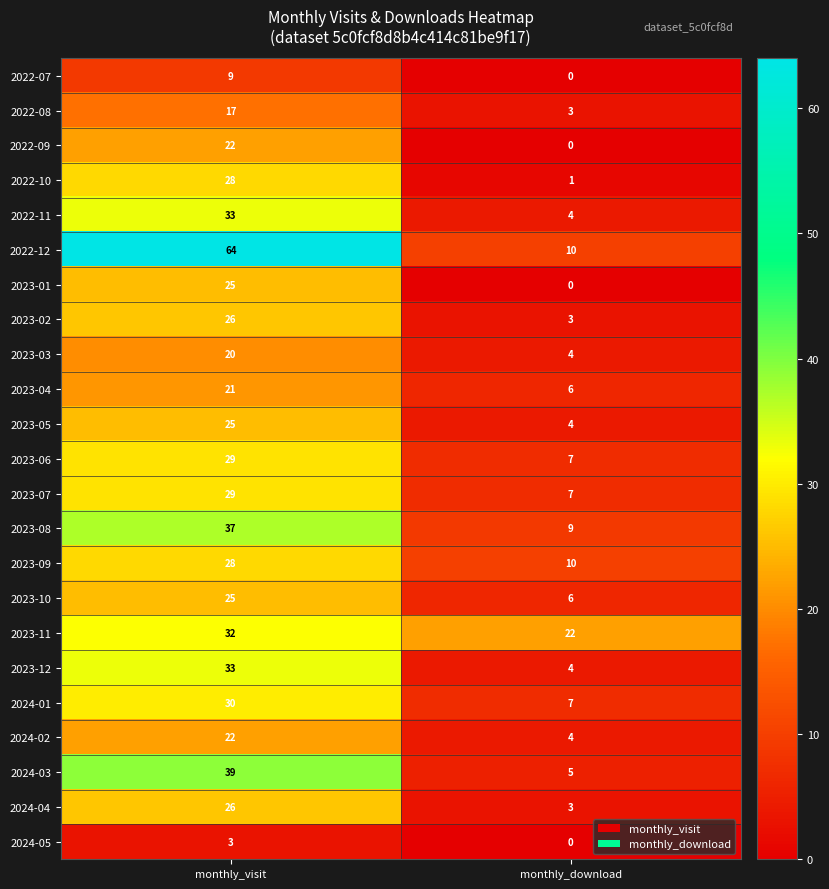

Is the value of 2023-03 at monthly_visit greater than the value of 2024-05 at monthly_visit?

Yes